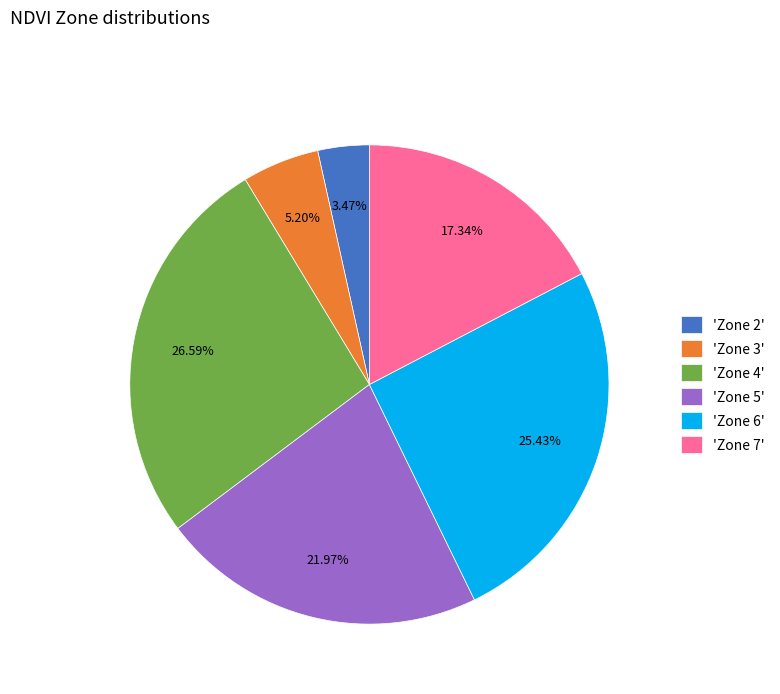

Which category has the biggest portion of the pie?

'Zone 4'